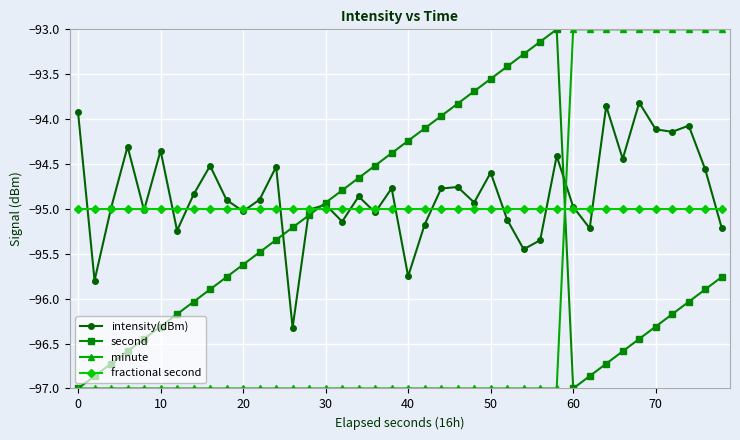

What is the maximum value shown in the chart?

-93.0